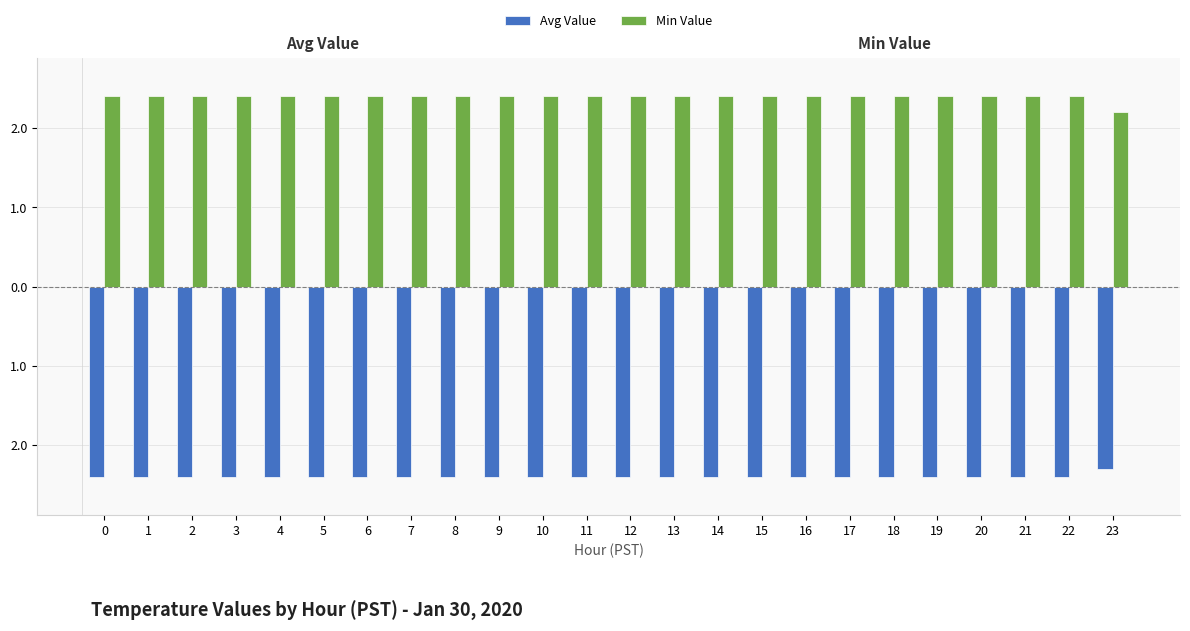

Reading left to right, list all the values displayed in this chart.

Avg Value: -2.4	-2.4	-2.4	-2.4	-2.4	-2.4	-2.4	-2.4	-2.4	-2.4	-2.4	-2.4	-2.4	-2.4	-2.4	-2.4	-2.4	-2.4	-2.4	-2.4	-2.4	-2.4	-2.4	-2.3
Min Value: 2.4	2.4	2.4	2.4	2.4	2.4	2.4	2.4	2.4	2.4	2.4	2.4	2.4	2.4	2.4	2.4	2.4	2.4	2.4	2.4	2.4	2.4	2.4	2.2